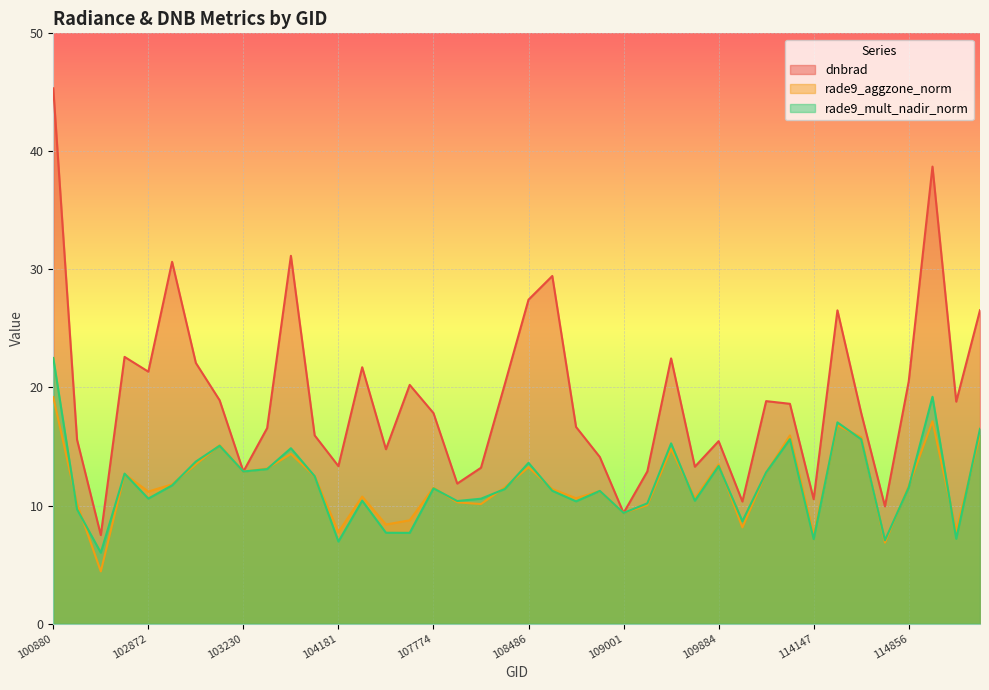

True or false: rade9_mult_nadir_norm and dnbrad intersect in this chart.

False